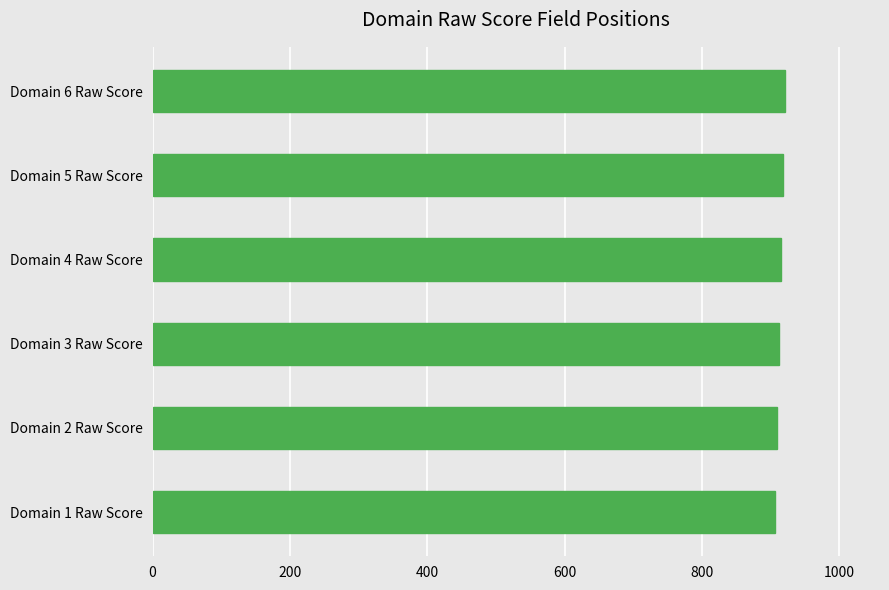

How many values are below 915?

3